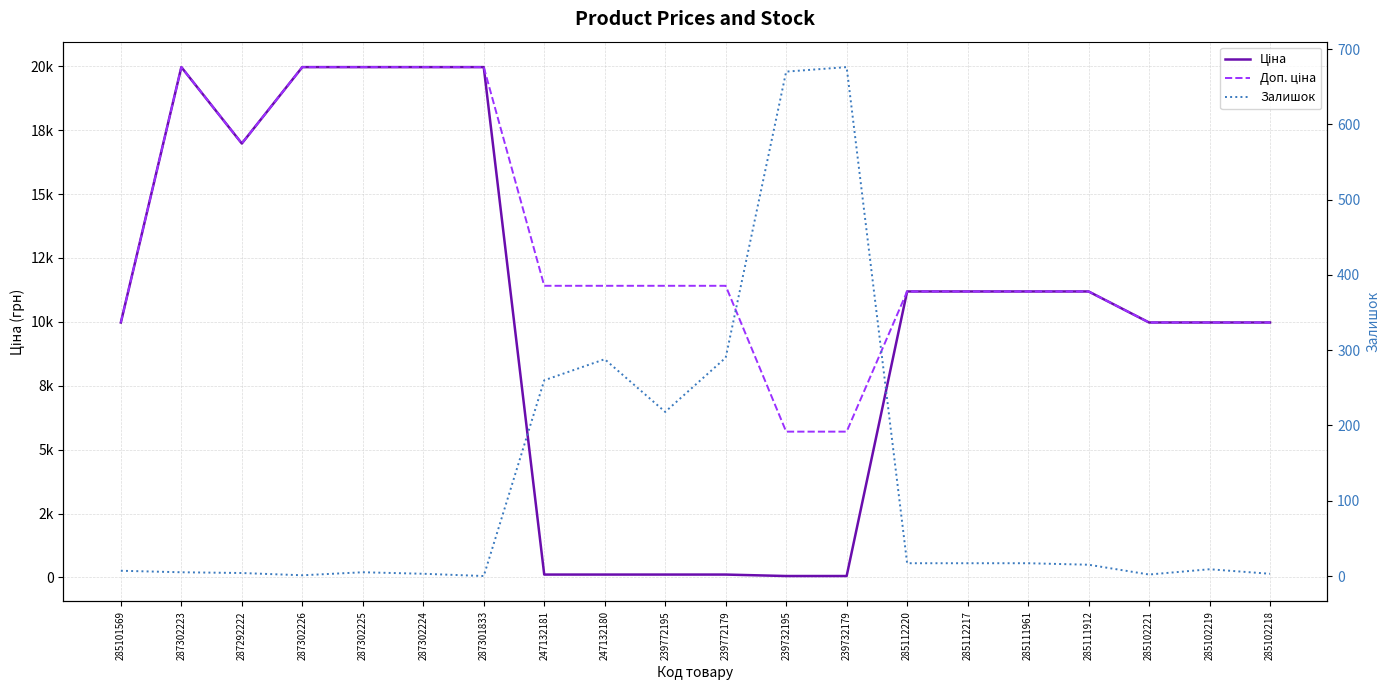

Reading left to right, what are all the values shown in this chart?

Ціна: 285101569=9975.0	287302223=19964.2	287292222=16976.3	287302226=19964.2	287302225=19964.2	287302224=19964.2	287301833=19964.2	247132181=114.1	247132180=114.1	239772195=114.1	239772179=114.1	239732195=57.0	239732179=57.0	285112220=11188.2	285112217=11188.2	285111961=11188.2	285111912=11188.2	285102221=9975.0	285102219=9975.0	285102218=9975.0
Доп. ціна: 285101569=9975.0	287302223=19964.2	287292222=16976.3	287302226=19964.2	287302225=19964.2	287302224=19964.2	287301833=19964.2	247132181=11410.0	247132180=11410.0	239772195=11410.0	239772179=11410.0	239732195=5705.0	239732179=5705.0	285112220=11188.2	285112217=11188.2	285111961=11188.2	285111912=11188.2	285102221=9975.0	285102219=9975.0	285102218=9975.0
Залишок: 285101569=7.0	287302223=5.0	287292222=4.0	287302226=1.0	287302225=5.0	287302224=3.0	287301833=0.0	247132181=260.0	247132180=288.0	239772195=218.0	239772179=290.0	239732195=670.0	239732179=676.0	285112220=17.0	285112217=17.0	285111961=17.0	285111912=15.0	285102221=2.0	285102219=9.0	285102218=3.0